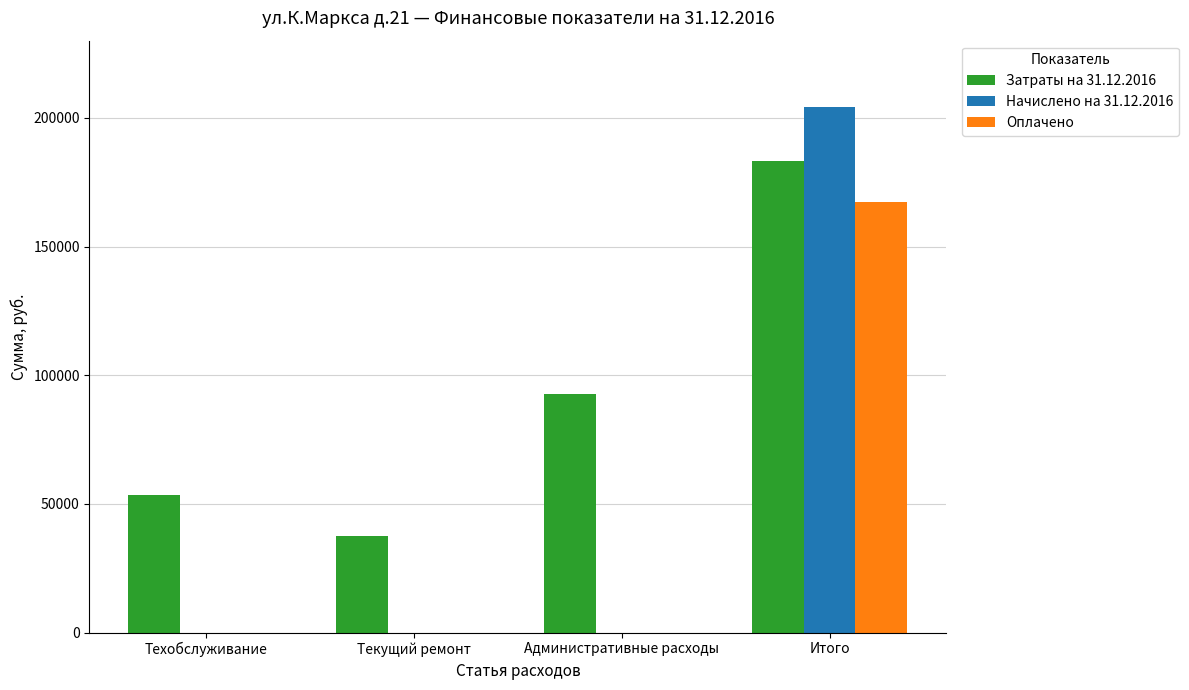

How many groups of bars are there?

4